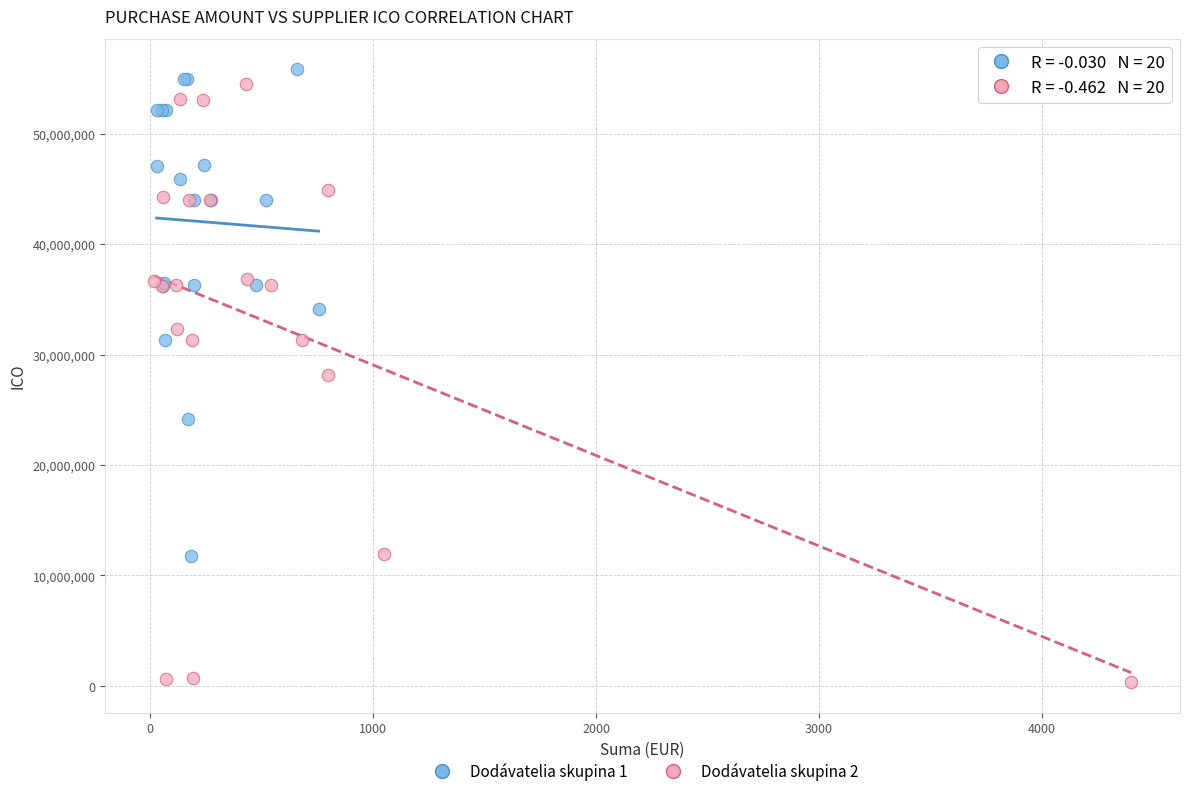

Which series reaches the minimum Y coordinate?

Dodávatelia skupina 2